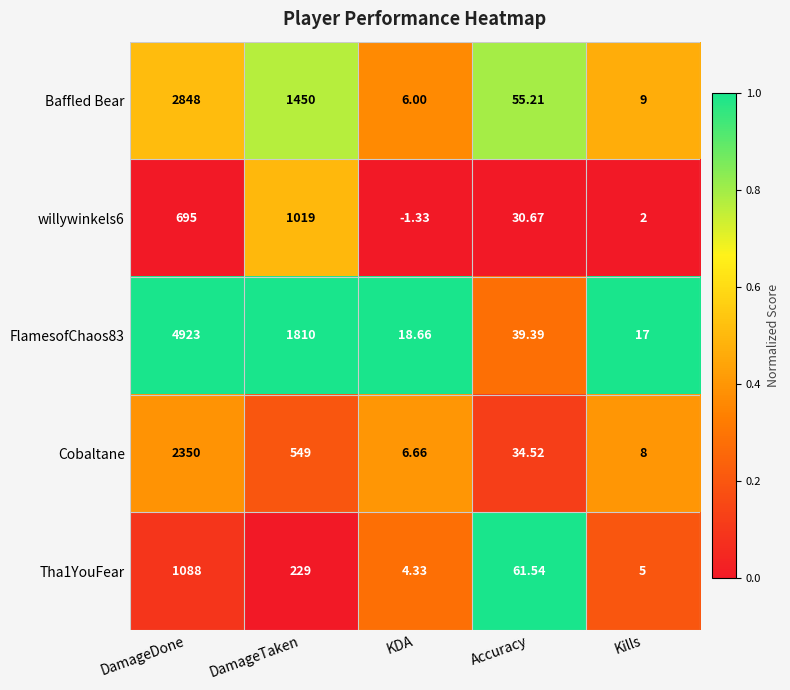

List the labels in order of Cobaltane value, largest first.

DamageDone, DamageTaken, Accuracy, Kills, KDA